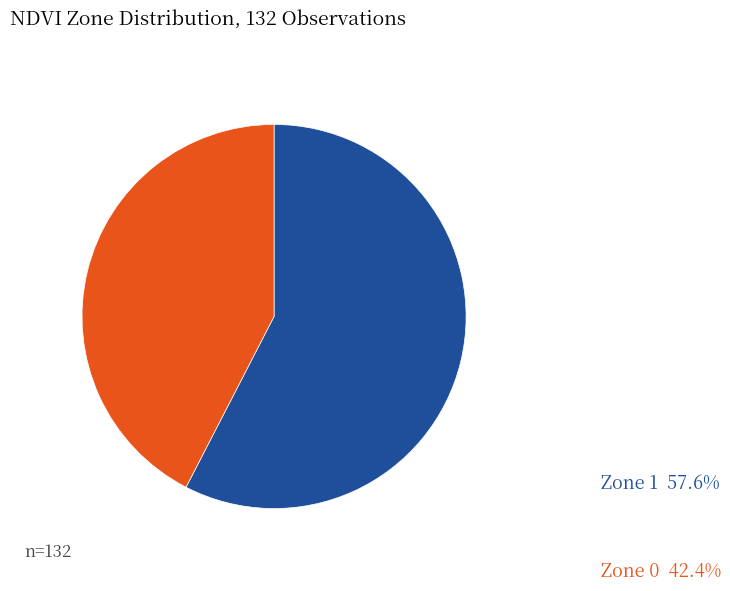

Is there a majority slice in this chart?

Yes